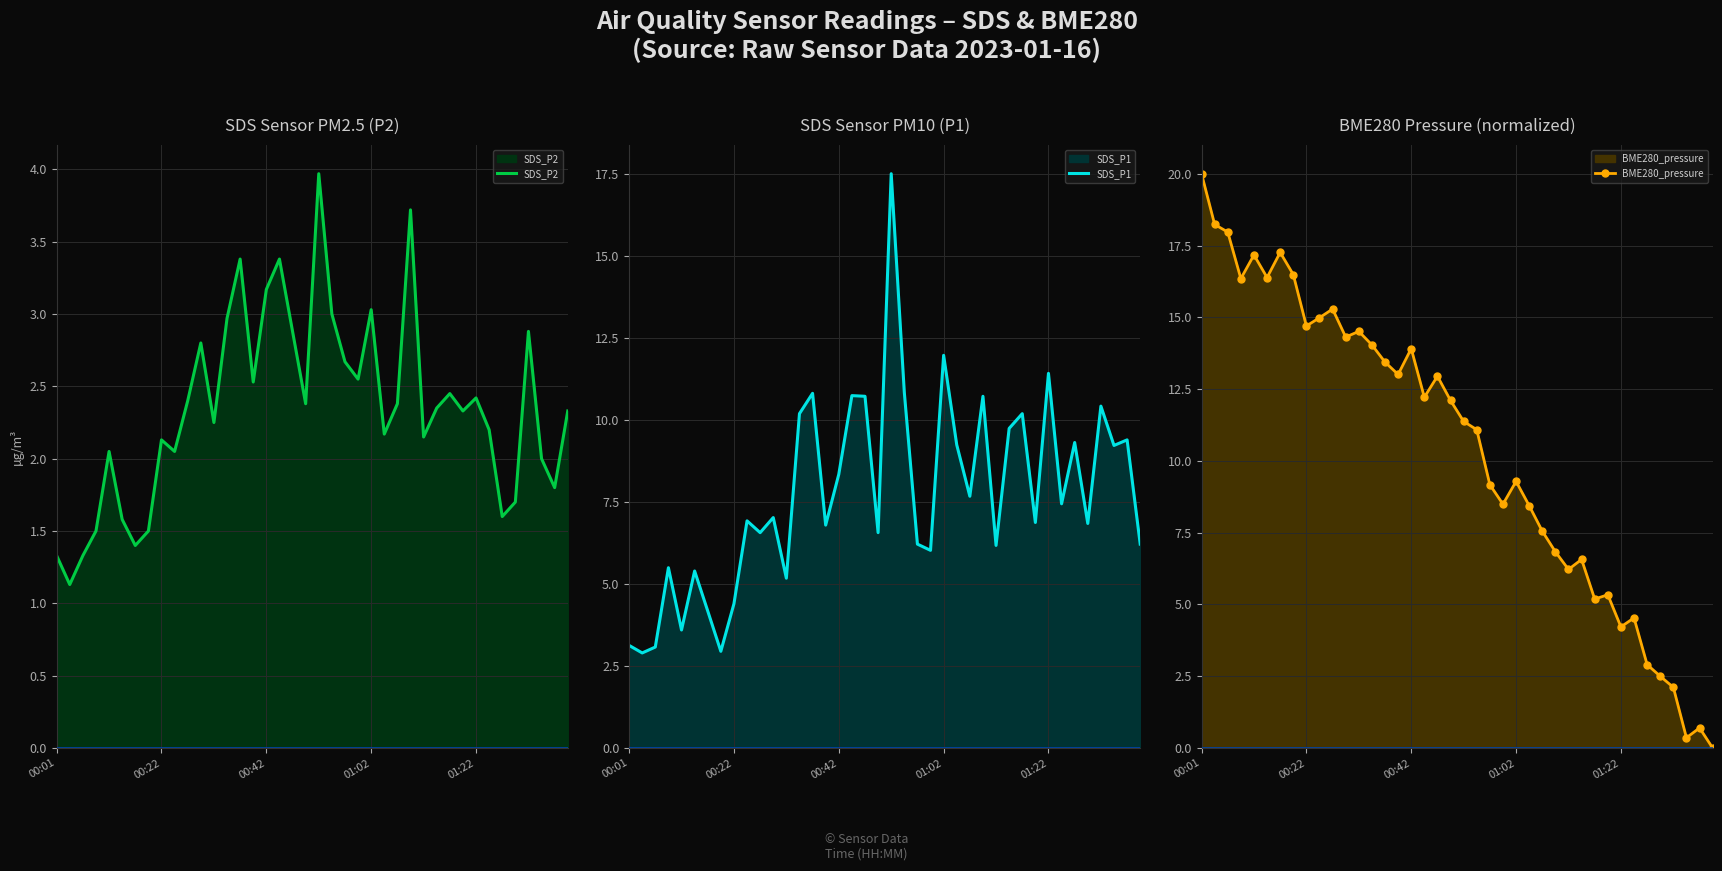

List the series in order of their overall mean, highest first.

BME280_pressure, SDS_P1, SDS_P2